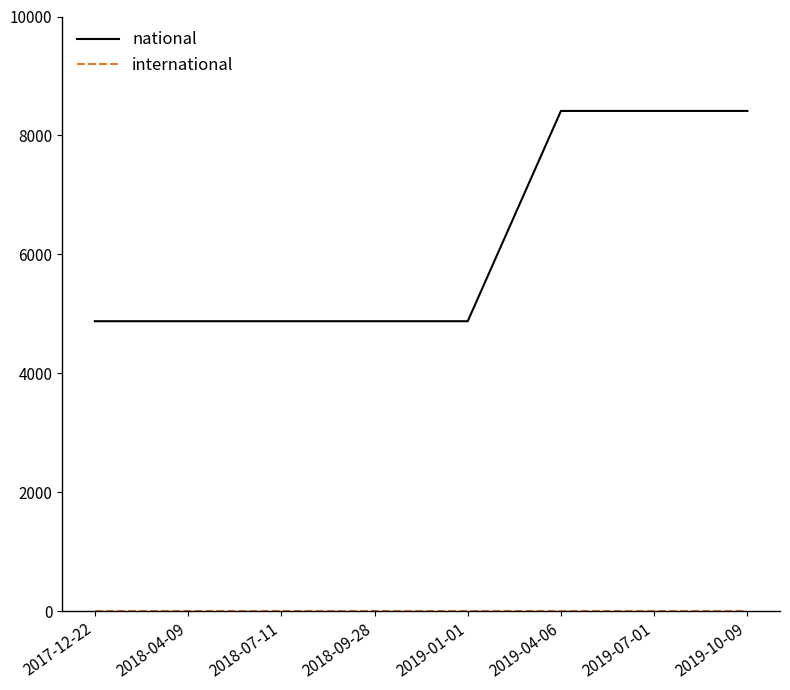

What is the greatest value displayed?

8412